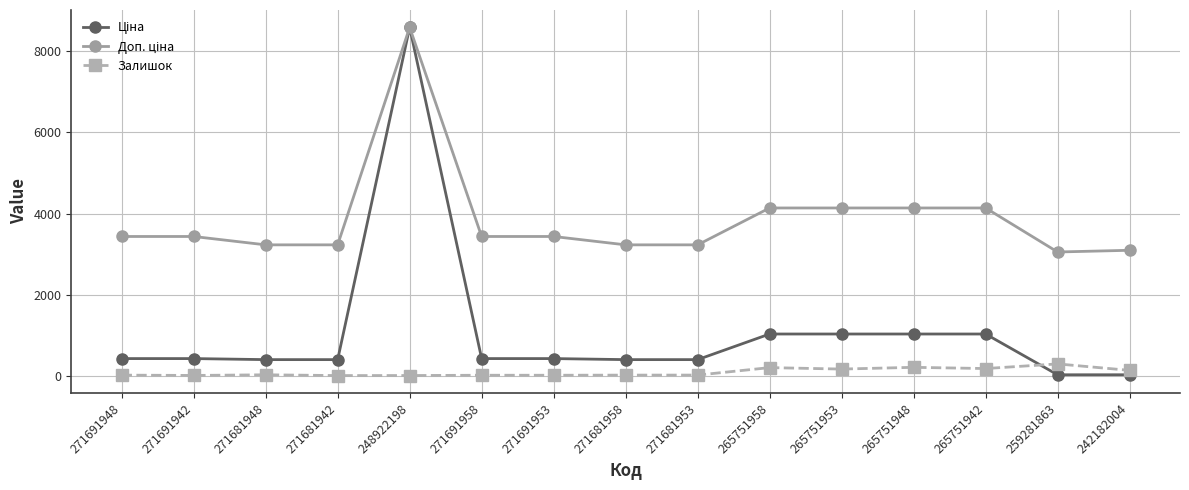

At which label does Залишок first exceed 23?

271681948